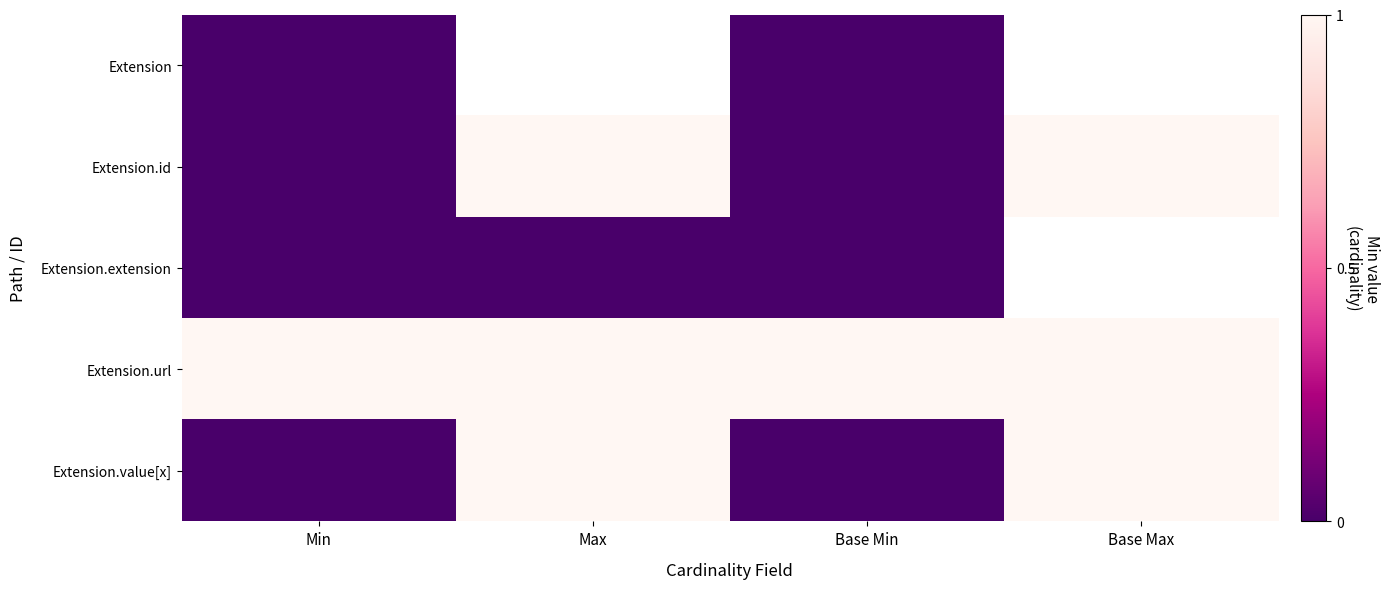

The Extension.url series shows 1.0 at Base Min. True or false?

True